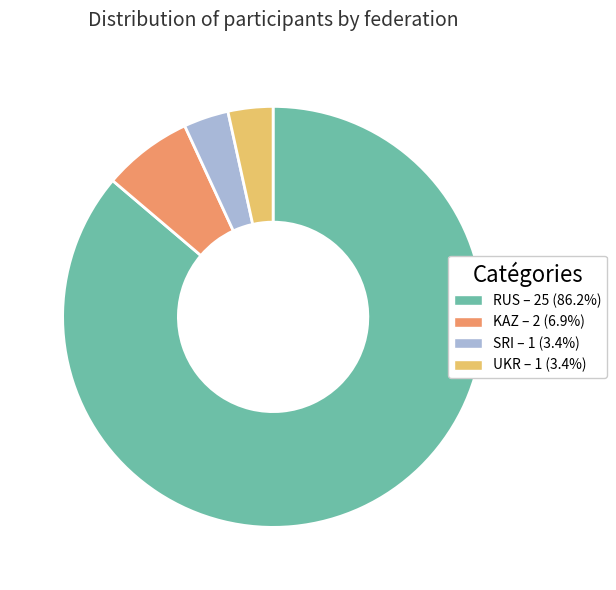

Is there any slice that represents more than half of the pie?

Yes